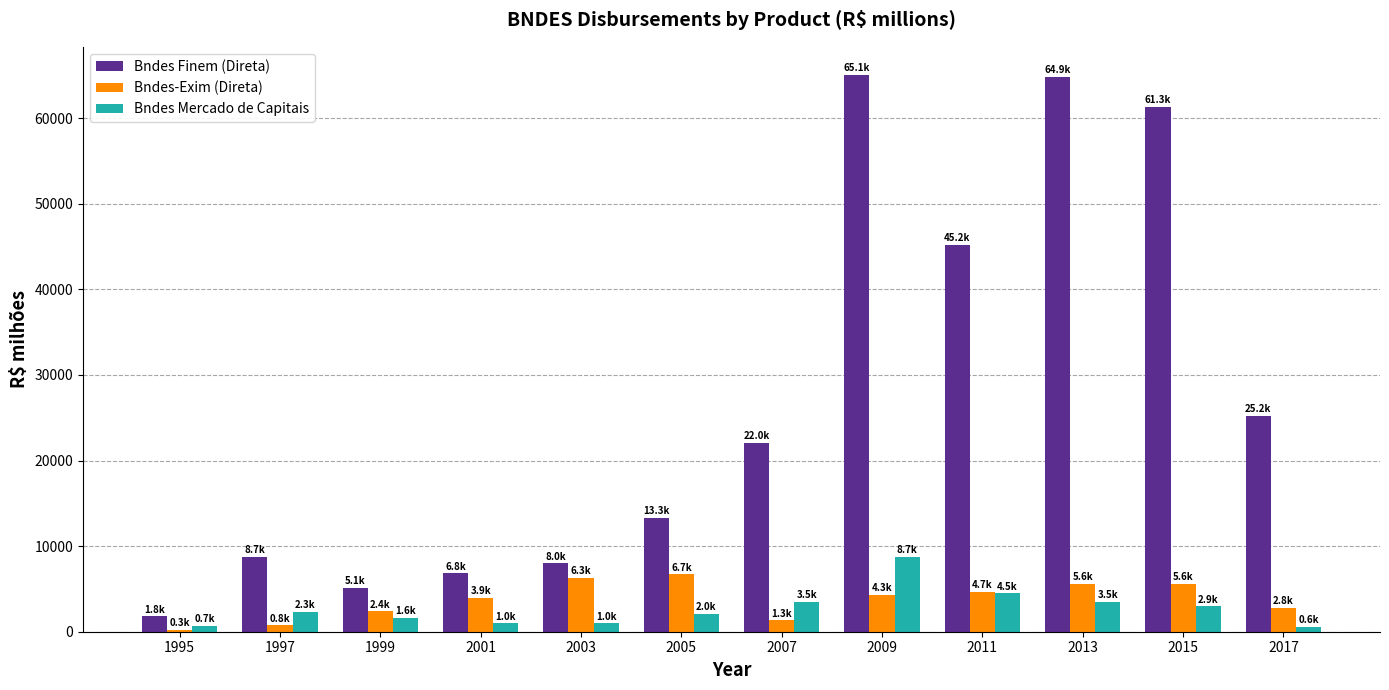

What is the difference between the highest and lowest values at 2011?

40739.6